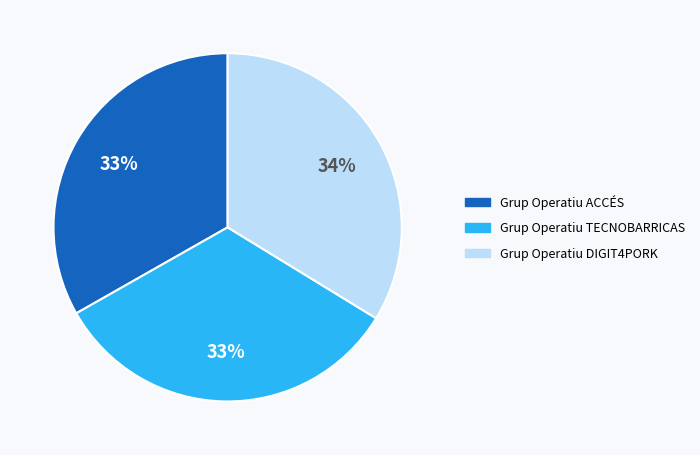

How many segments does this pie chart have?

3